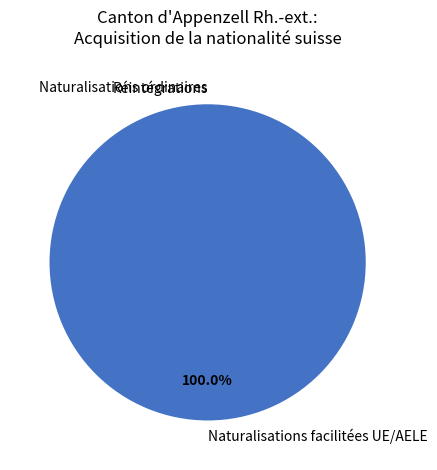

Is Afrique the majority of the pie?

No